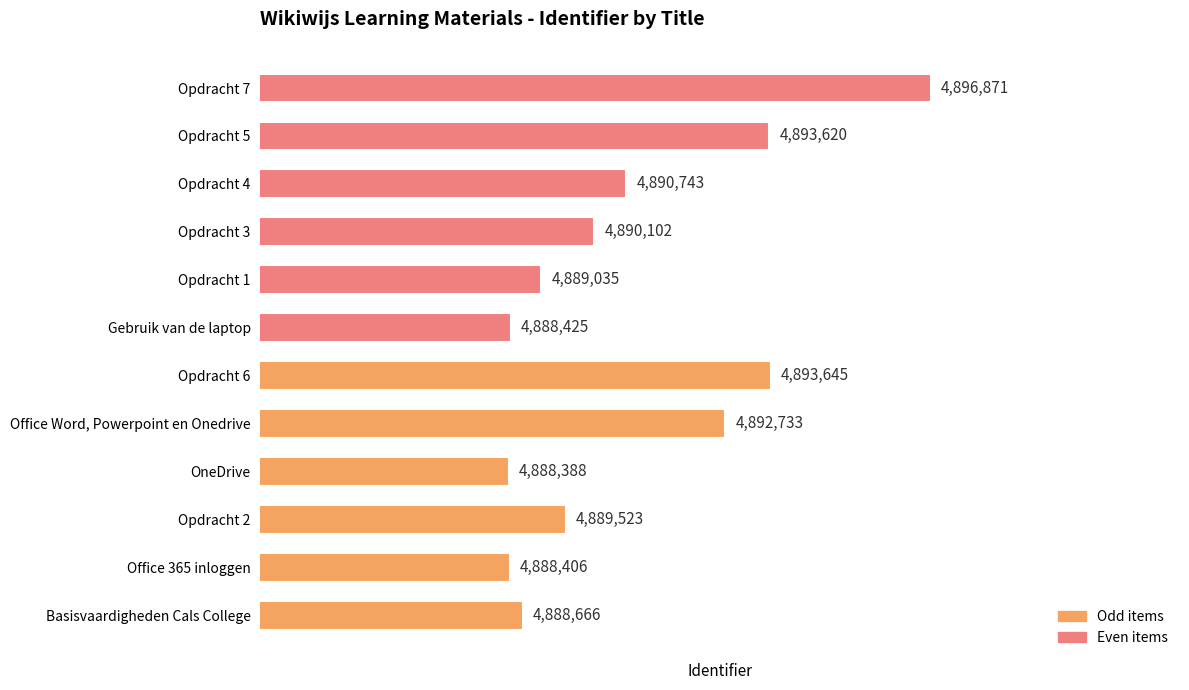

What is the total value across all series at 3?

9779131